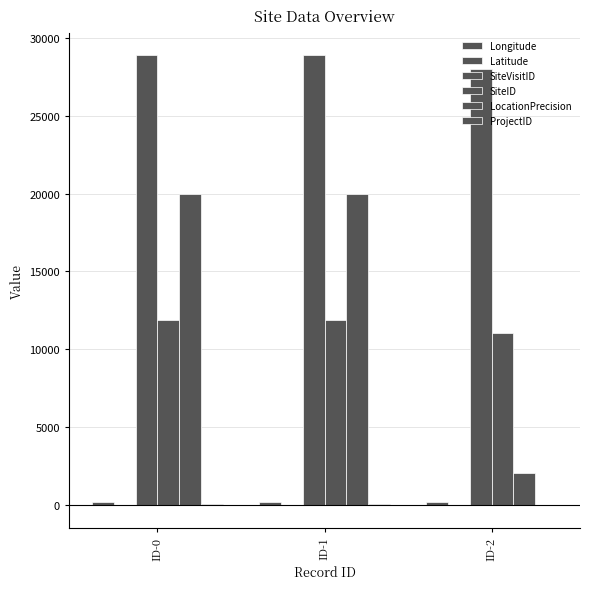

How many groups of bars are there?

3